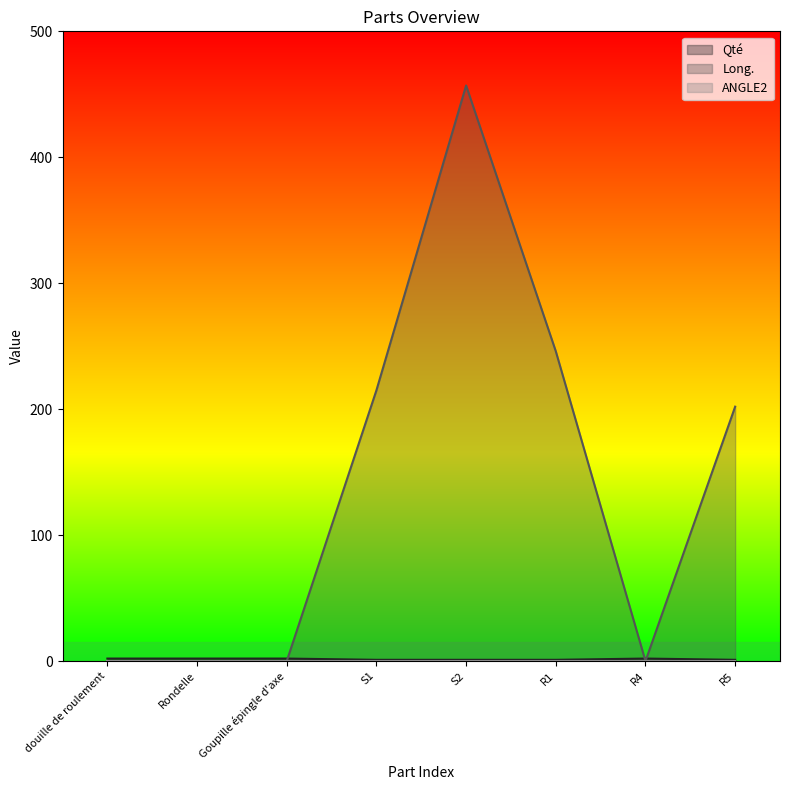

How many interior local peaks does the Long. series have?

1